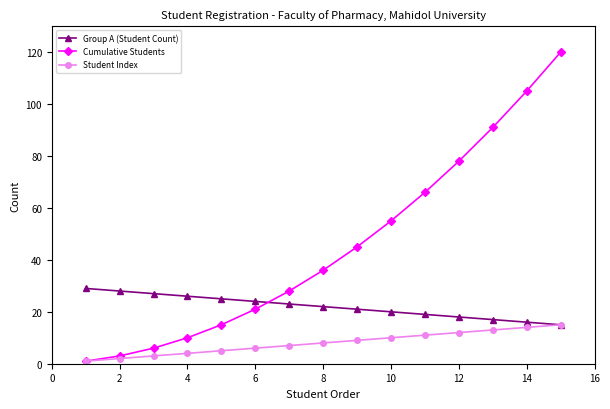

Which series has the largest range (max minus min)?

Cumulative Students